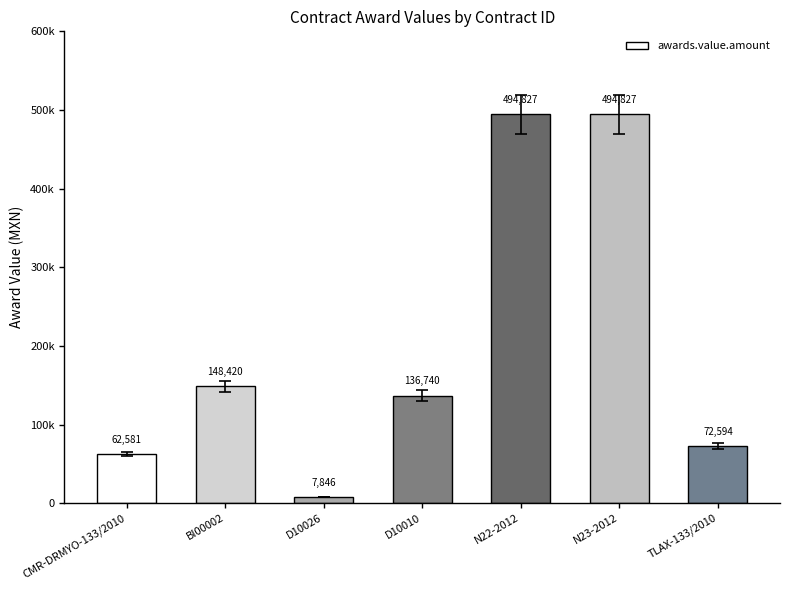

List the labels in order of value, smallest first.

D10026, CMR-DRMYO-133/2010, TLAX-133/2010, D10010, BI00002, N22-2012, N23-2012